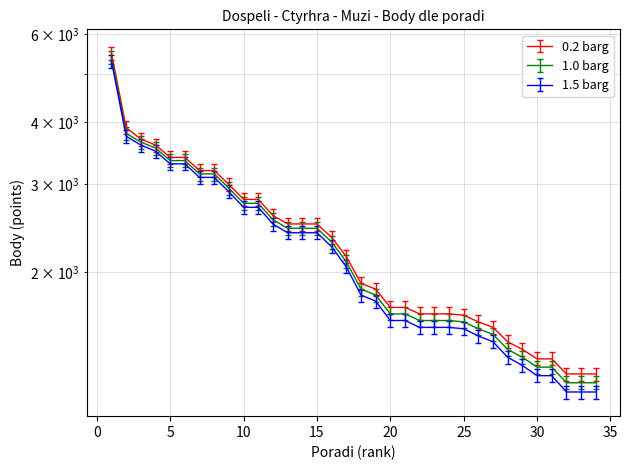

How many categories are shown in the chart?

34